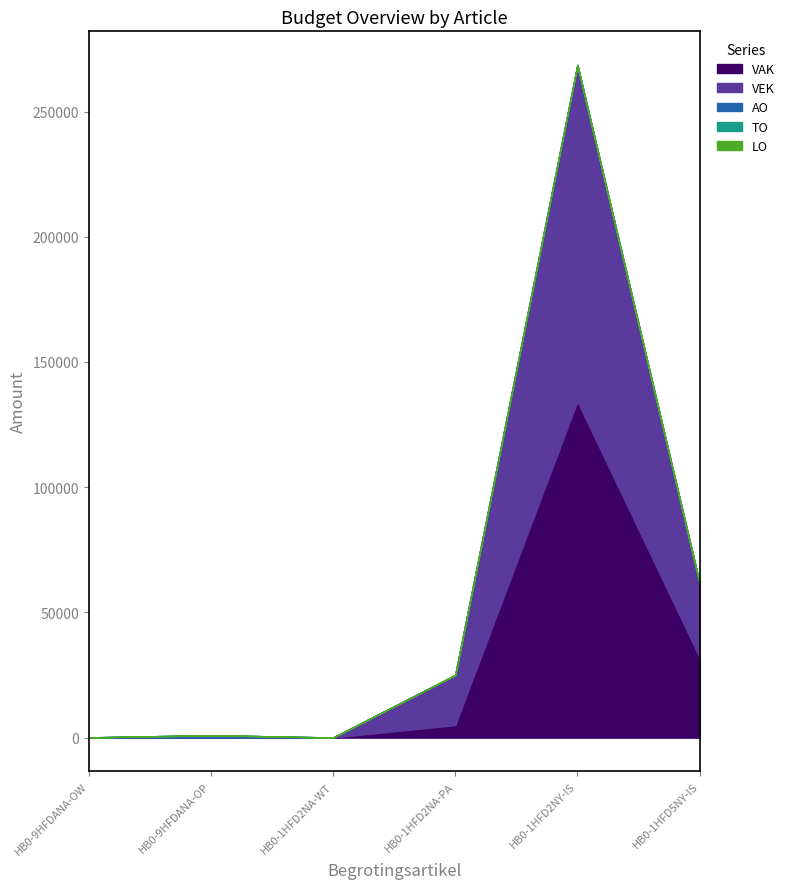

Which category has the lowest value in the VAK series?

HB0-9HFDANA-OW